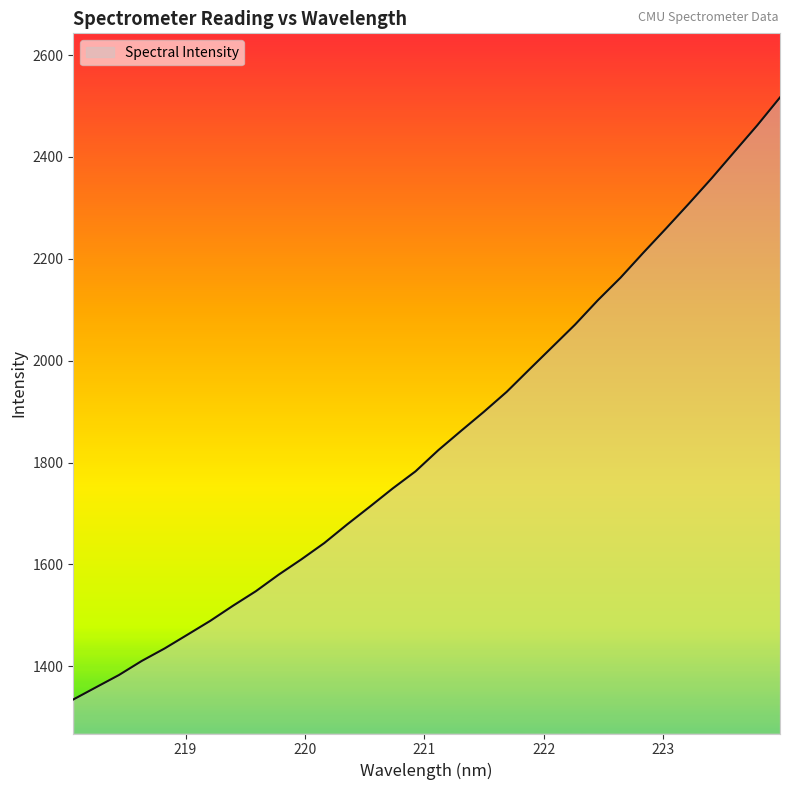

What is the difference between the maximum and minimum values?

1181.9